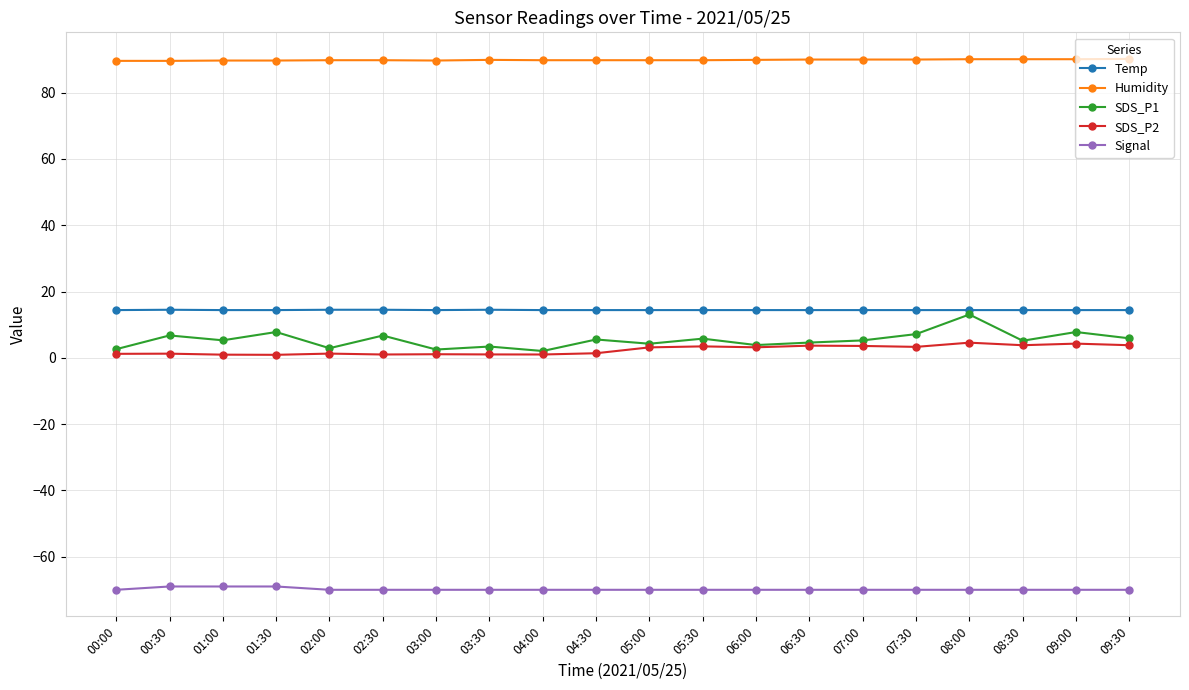

Which series has the widest spread of values?

SDS_P1